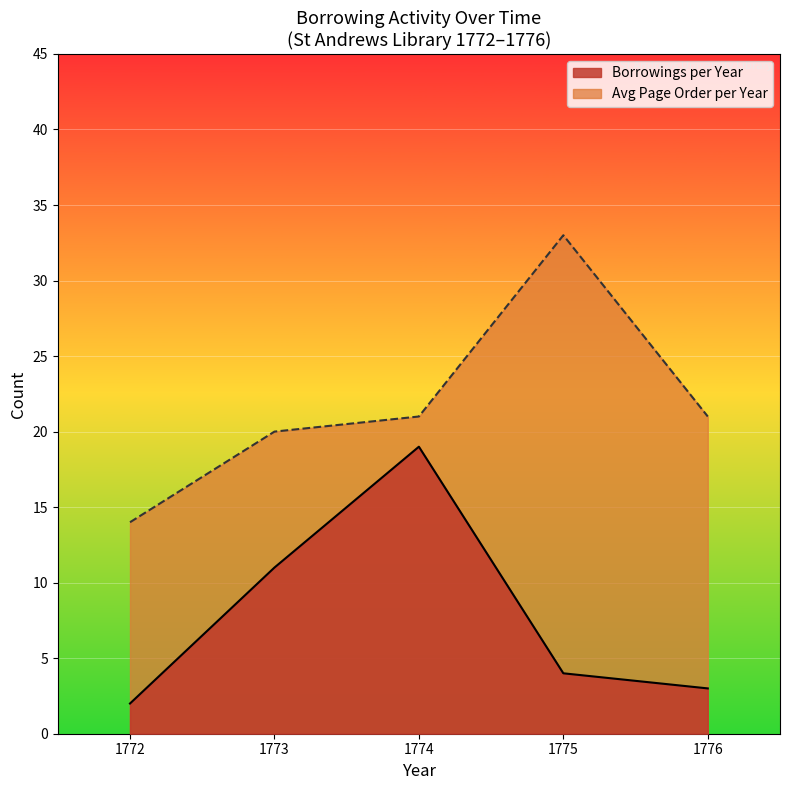

Rank the series at 1773 from highest to lowest value.

Avg Page Order per Year, Borrowings per Year